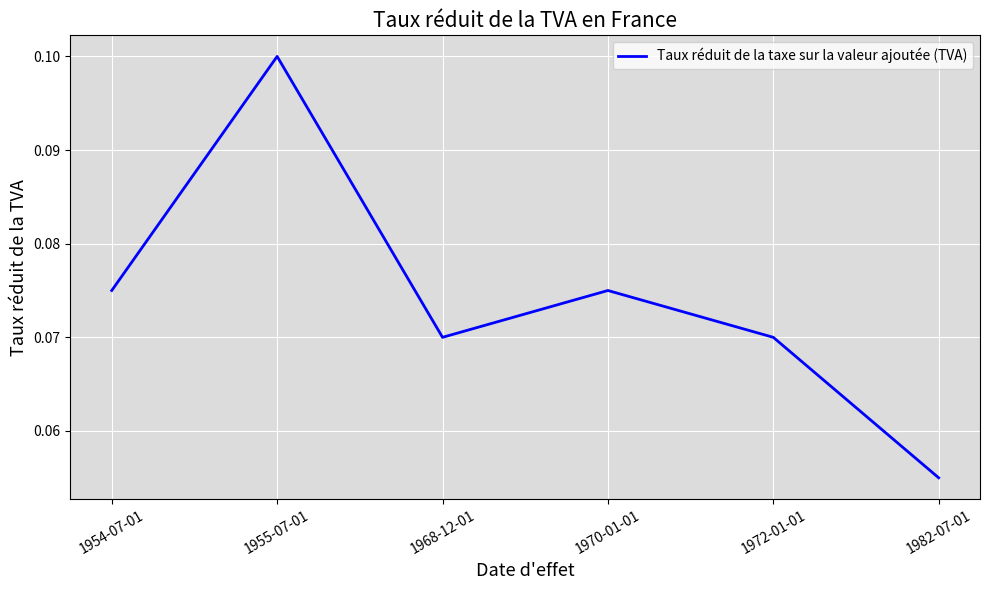

Where is the data nearest to the value 0?

1982-07-01